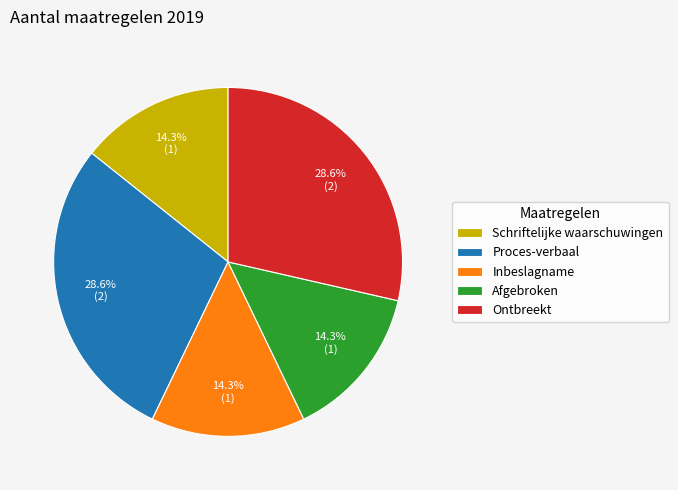

To the nearest percent, what is the difference between the Schriftelijke waarschuwingen and Proces-verbaal slice percentages?

14%